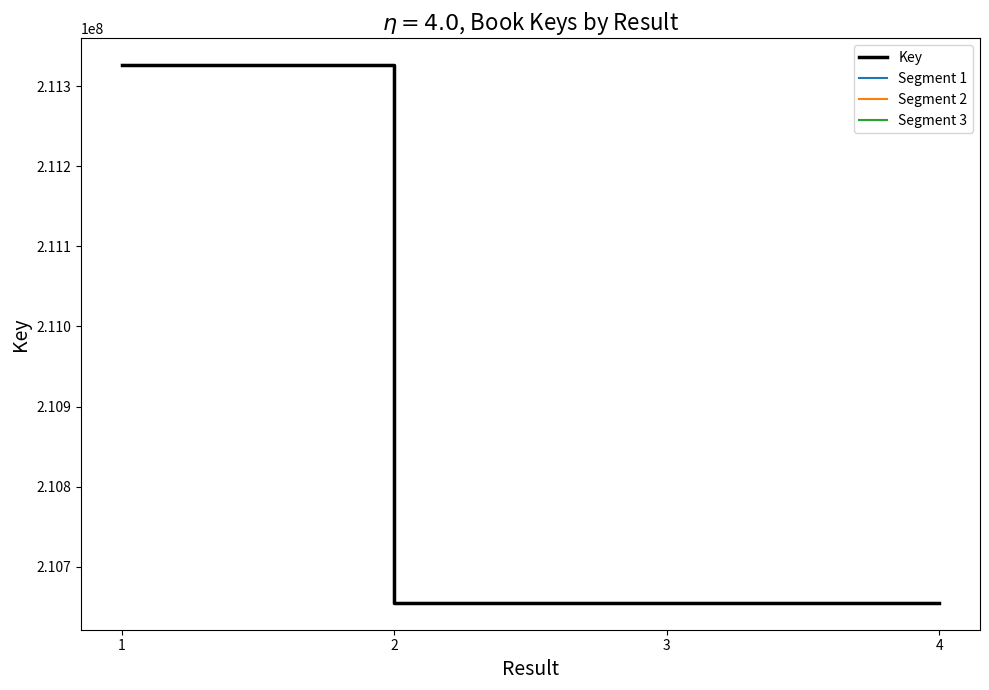

What is the value of the 4th point from the left?

210655041